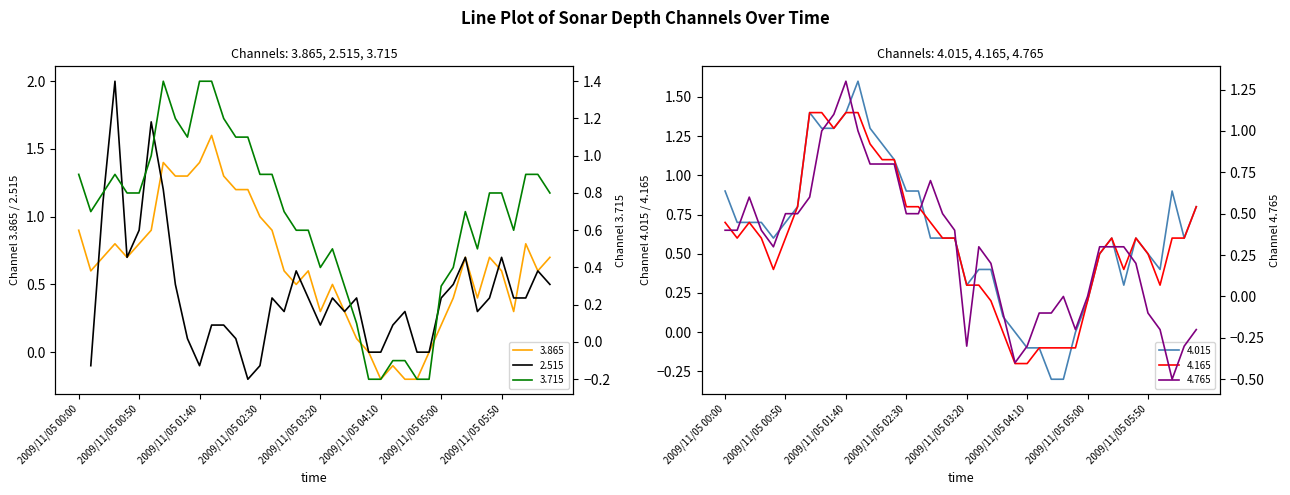

Does the chart display data point markers on the line(s)?

No